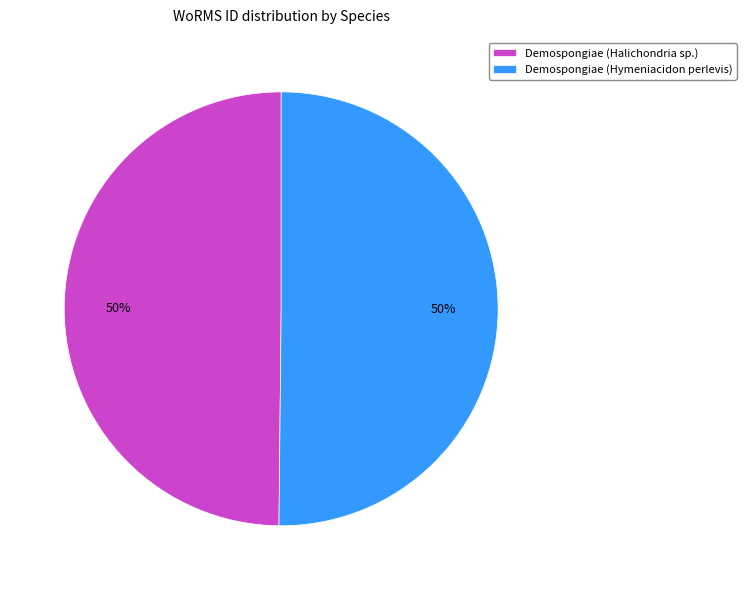

What percentage is the Demospongiae (Hymeniacidon perlevis) slice, to the nearest percent?

50%